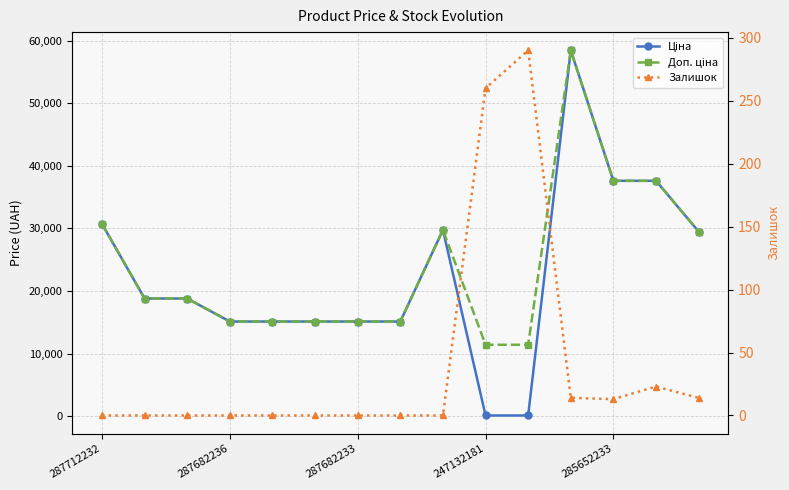

True or false: Залишок and Доп. ціна cross at least once.

False